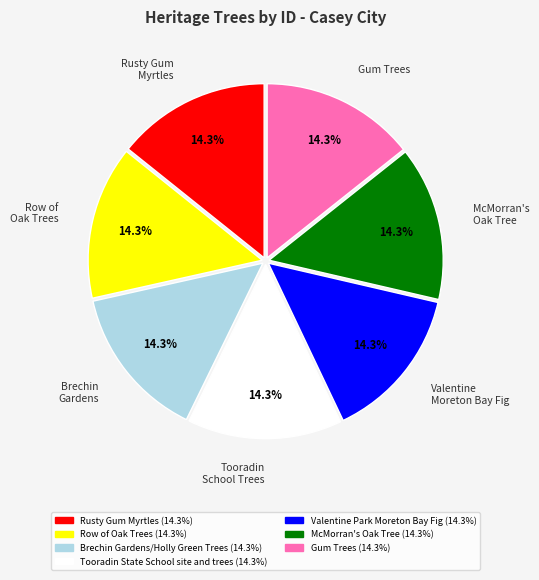

How much of the chart is everything except McMorran's Oak Tree?

85.7%